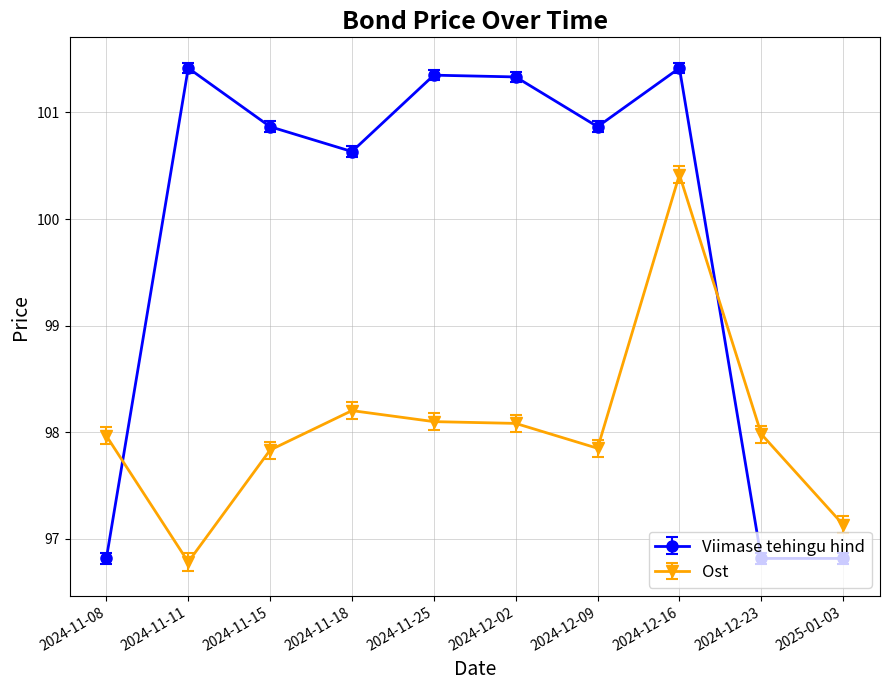

Which series has the largest range (max minus min)?

Viimase tehingu hind